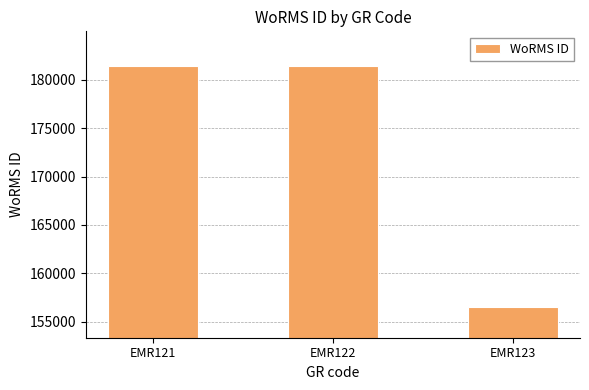

The value at EMR123 is 156494. True or false?

True